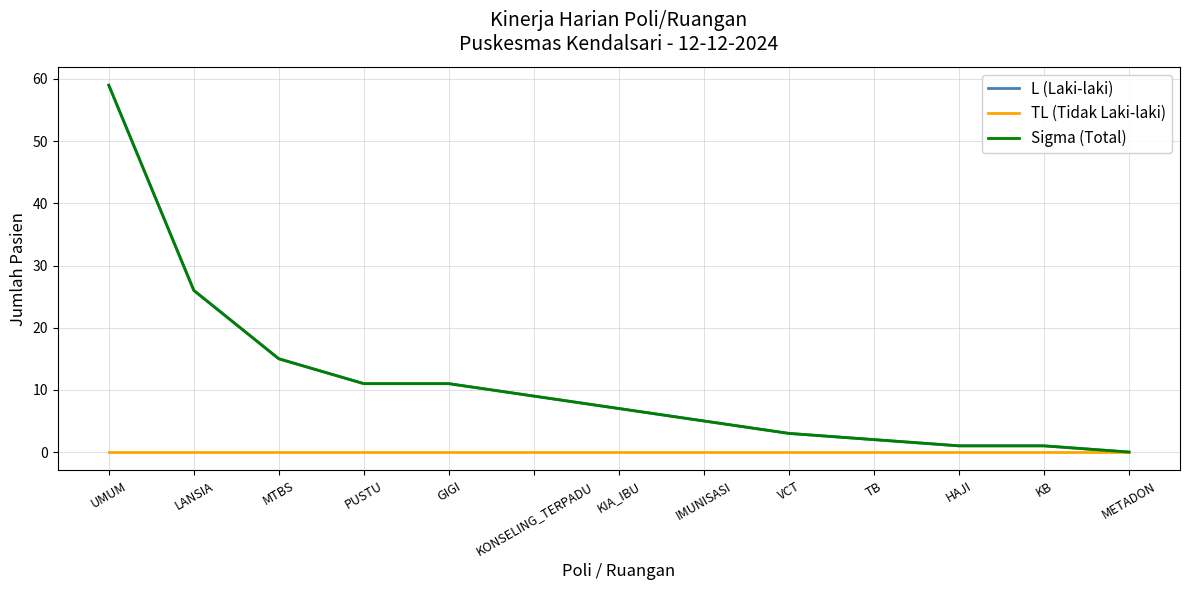

What is the difference between the L (Laki-laki) values at METADON and VCT?

3